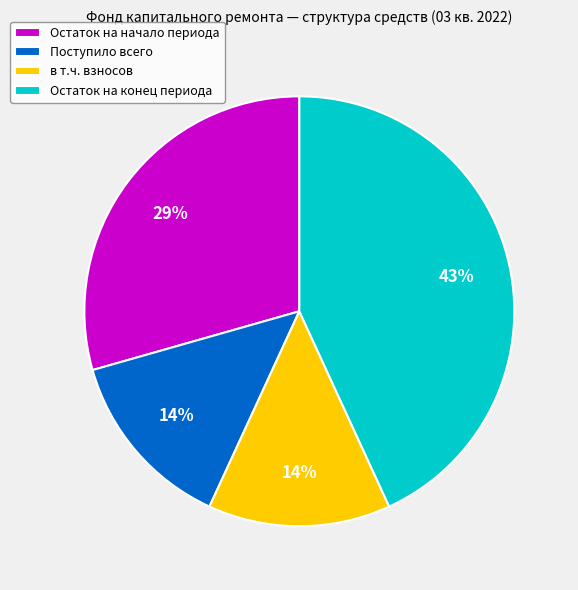

Count the number of slices in the pie.

4